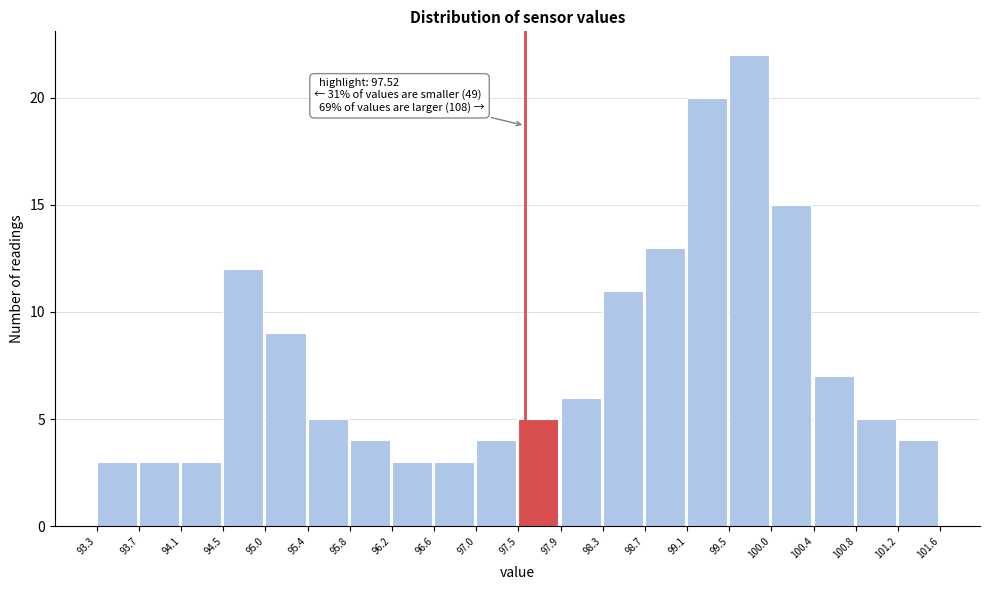

Which range on the x-axis has the tallest bar?

99.5 to 100.0